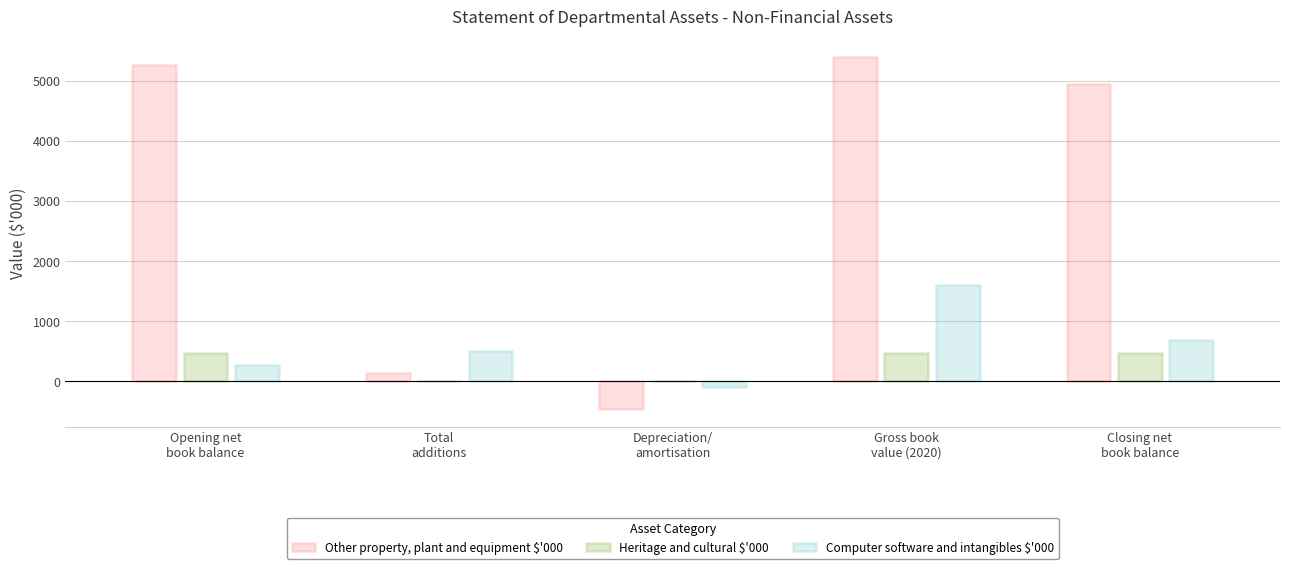

What are all the series names shown in the legend?

Other property, plant and equipment $'000, Heritage and cultural $'000, Computer software and intangibles $'000